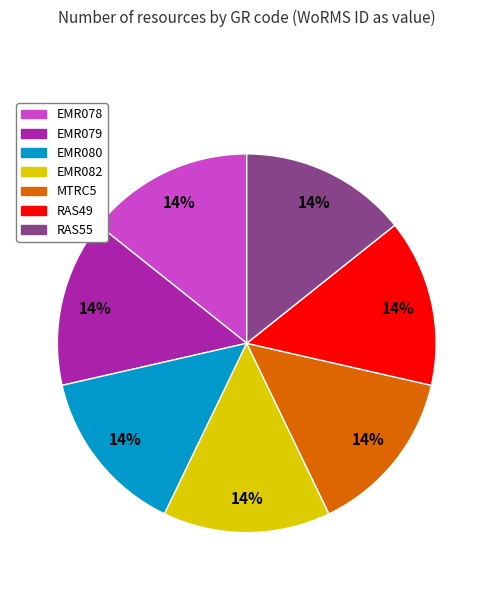

Is it true that RAS49 is 14% of the pie?

True